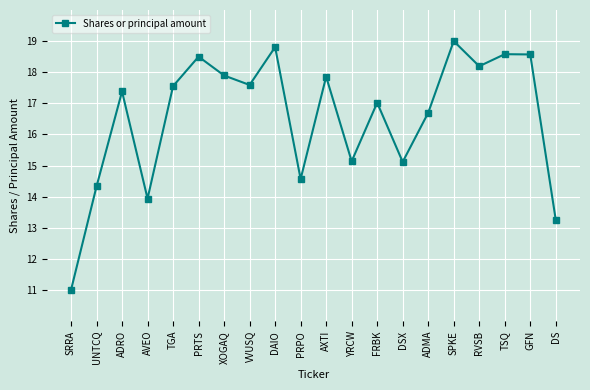

At which category does the data reach its first local peak?

ADRO